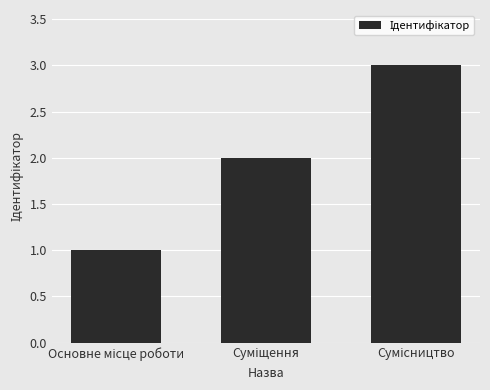

Are the bars grouped side by side (vs. stacked)?

No